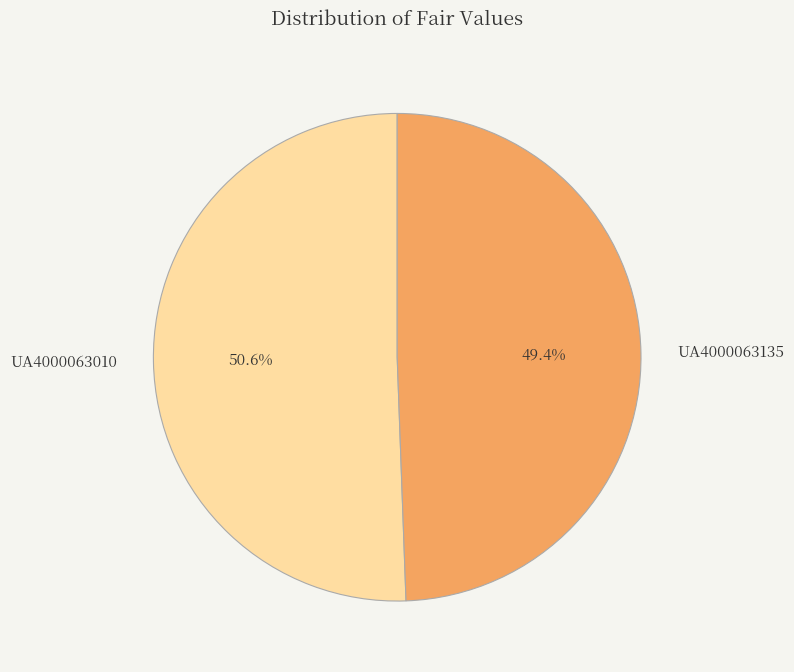

Is UA4000063010 the majority of the pie?

Yes